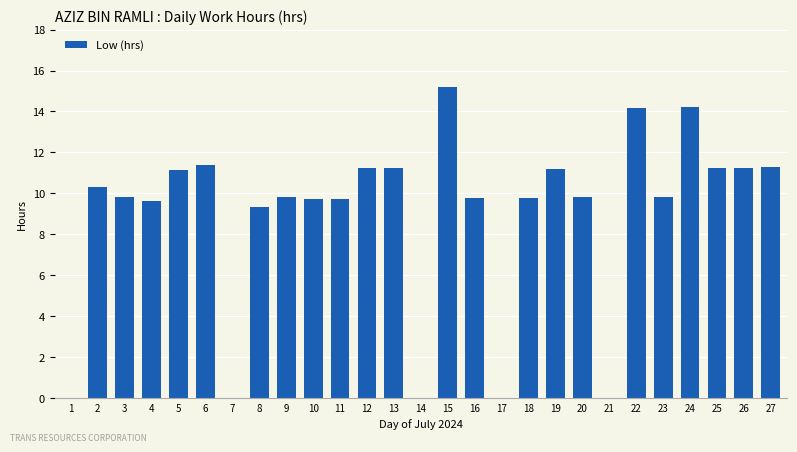

True or false: the data shows 9.8 at 16.

True